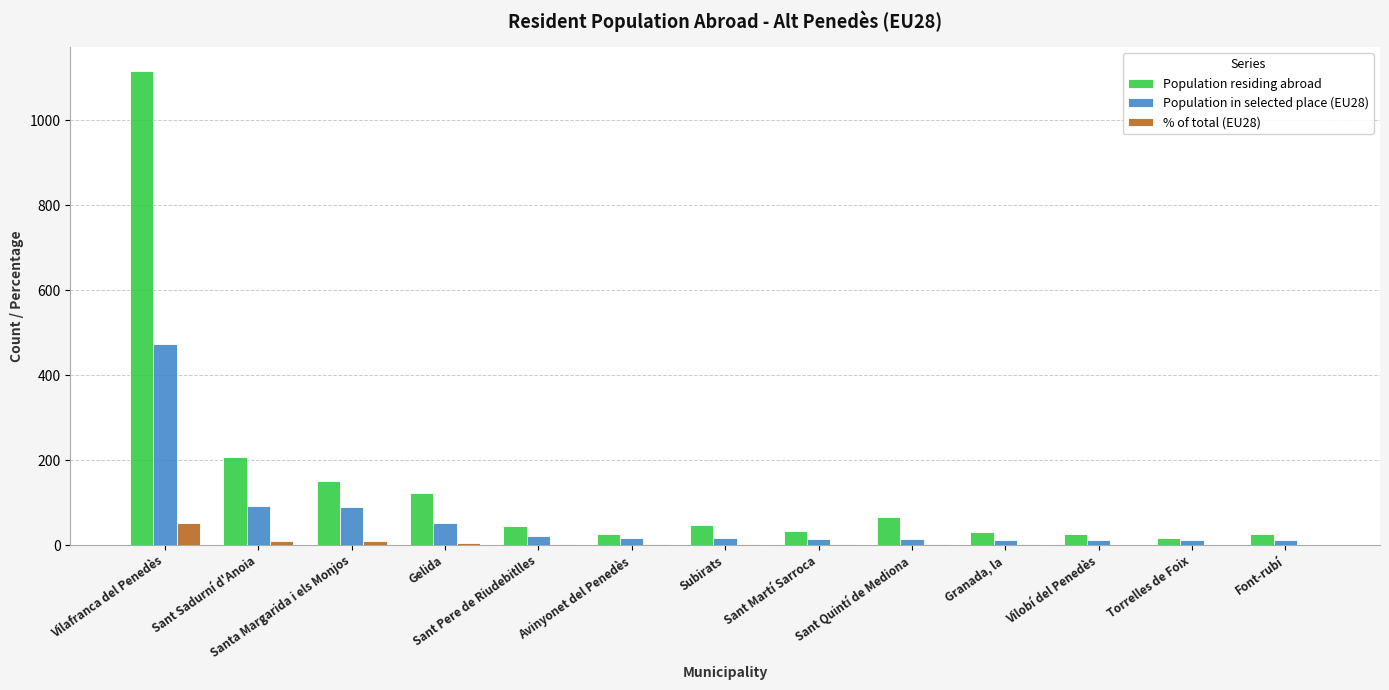

True or false: Population in selected place (EU28) has a value of 695.3 at Vilafranca del Penedès.

False